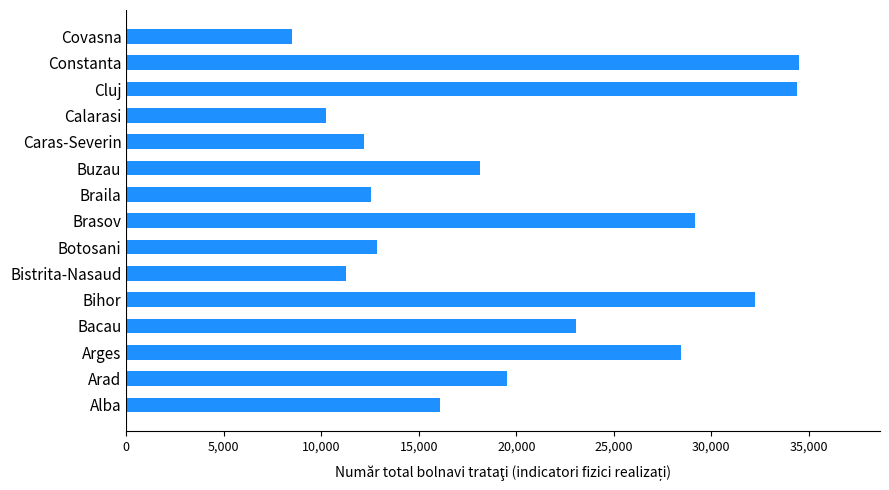

What is the greatest value displayed?

34505